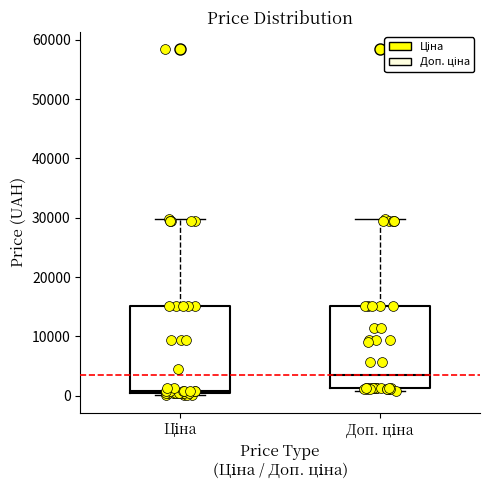

Where does the upper whisker of the box for Доп. ціна end on the y-axis? The values are not printed on the chart, so give them approximately, as read against the axis.

30000